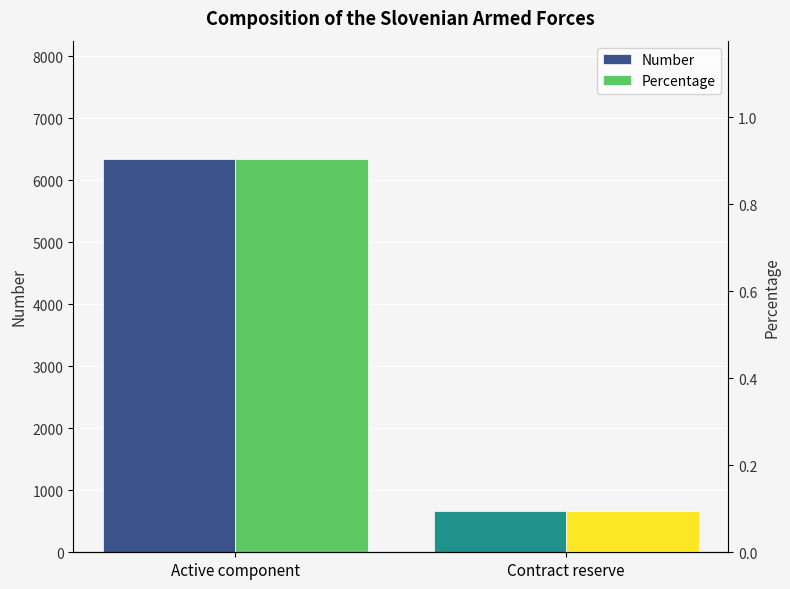

Which series has the largest total across all categories?

Number